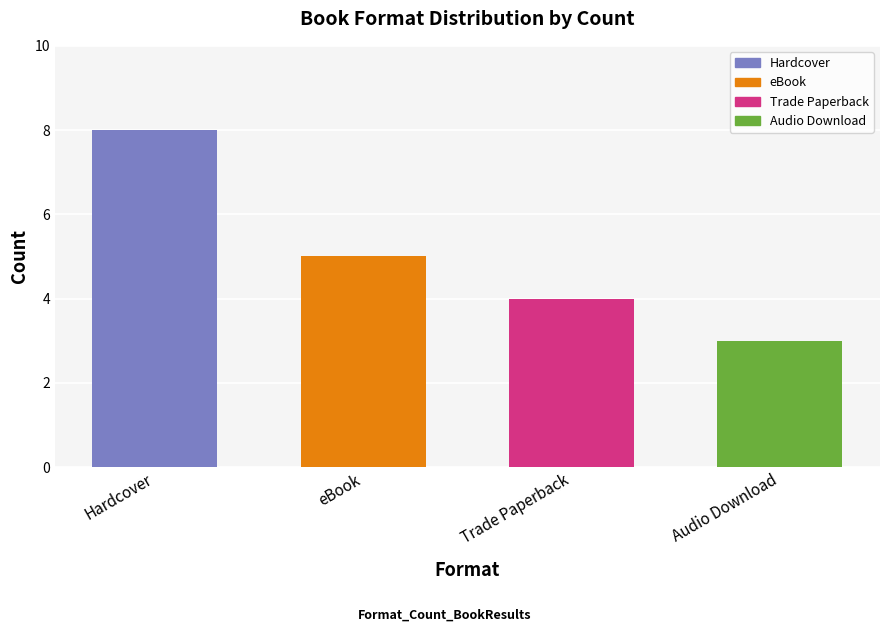

Count the number of categories in the chart.

4